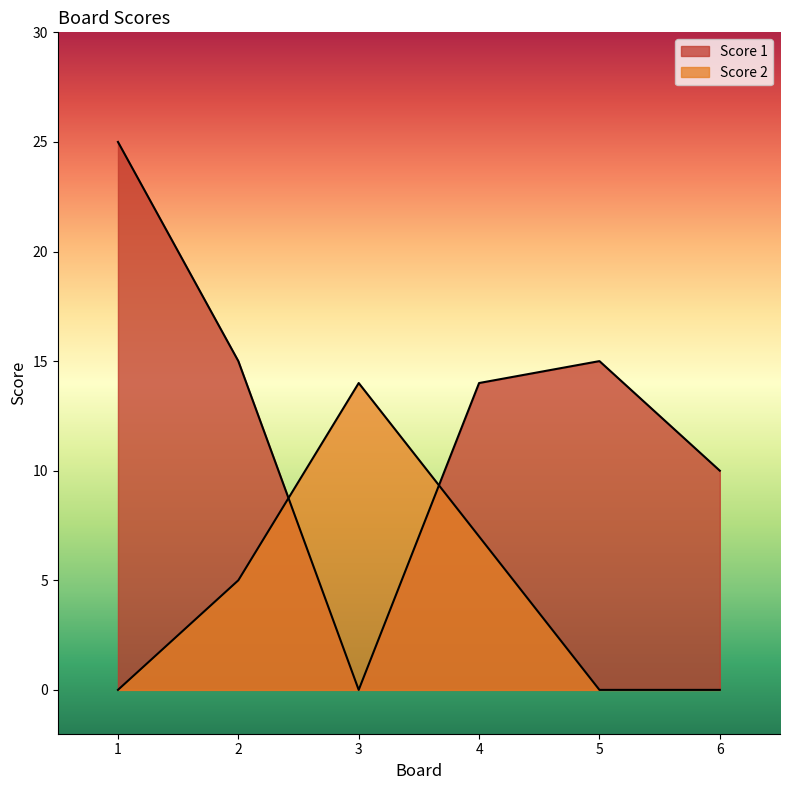

List the series in order of their peak value, highest first.

Score 1, Score 2